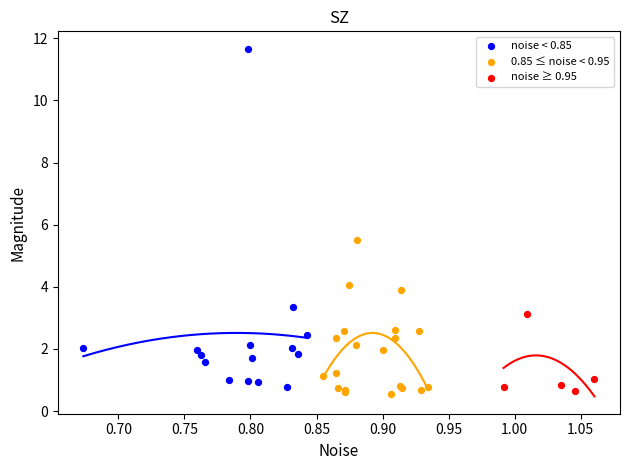

What are all the series names shown in the legend?

noise < 0.85, 0.85 ≤ noise < 0.95, noise ≥ 0.95